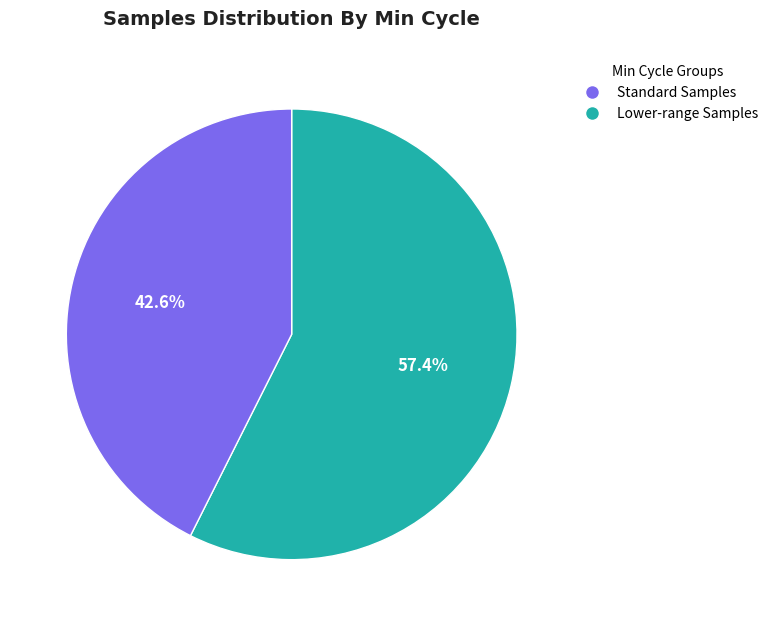

Does any single category account for the majority?

Yes